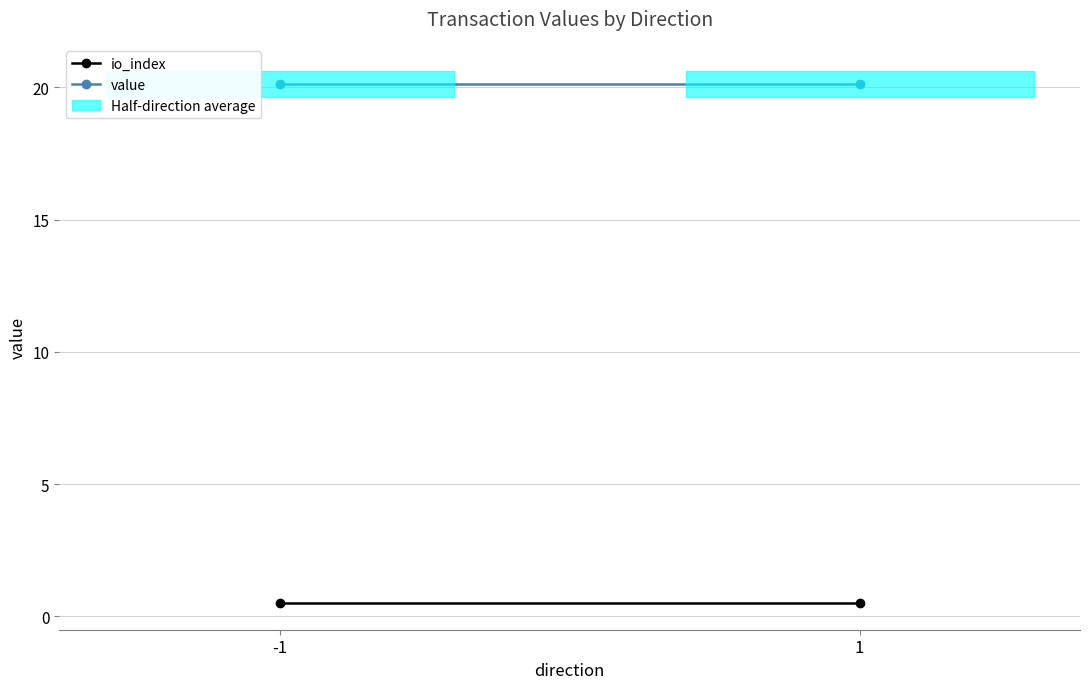

The io_index series shows 0.5 at 1. True or false?

True